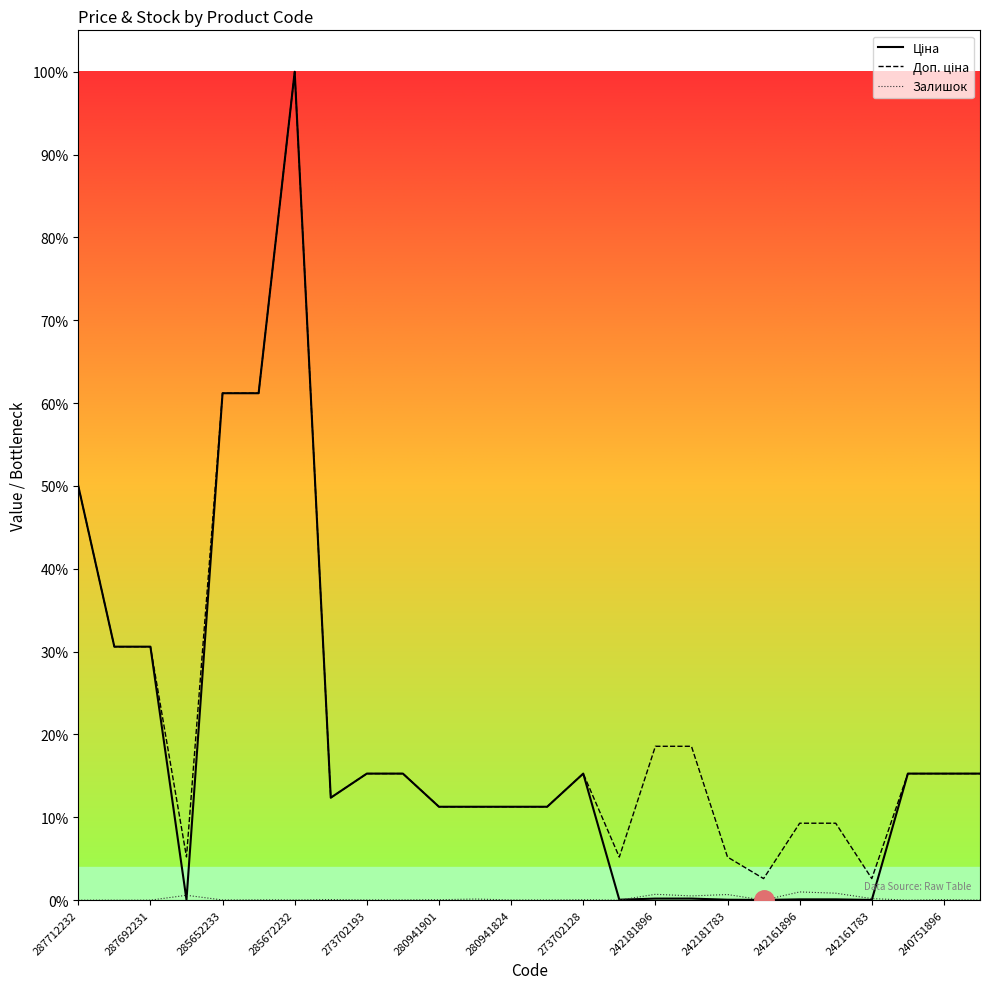

Does the chart have visible grid lines?

No